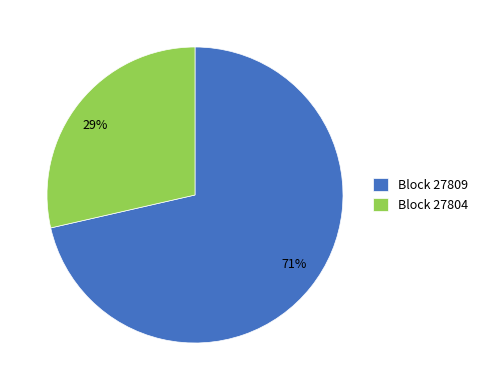

To the nearest percent, what is the average slice percentage?

50%